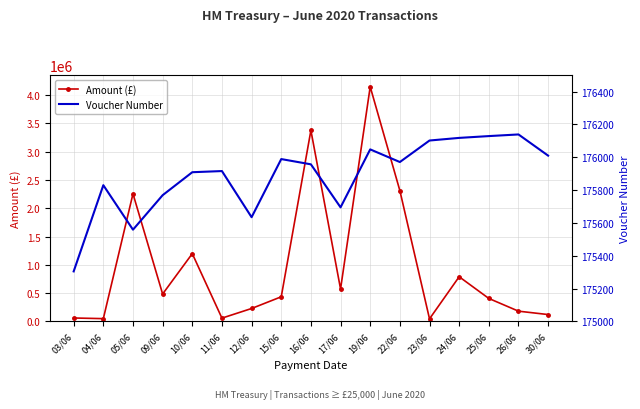

What is the label of the 1st point from the right?

30/06